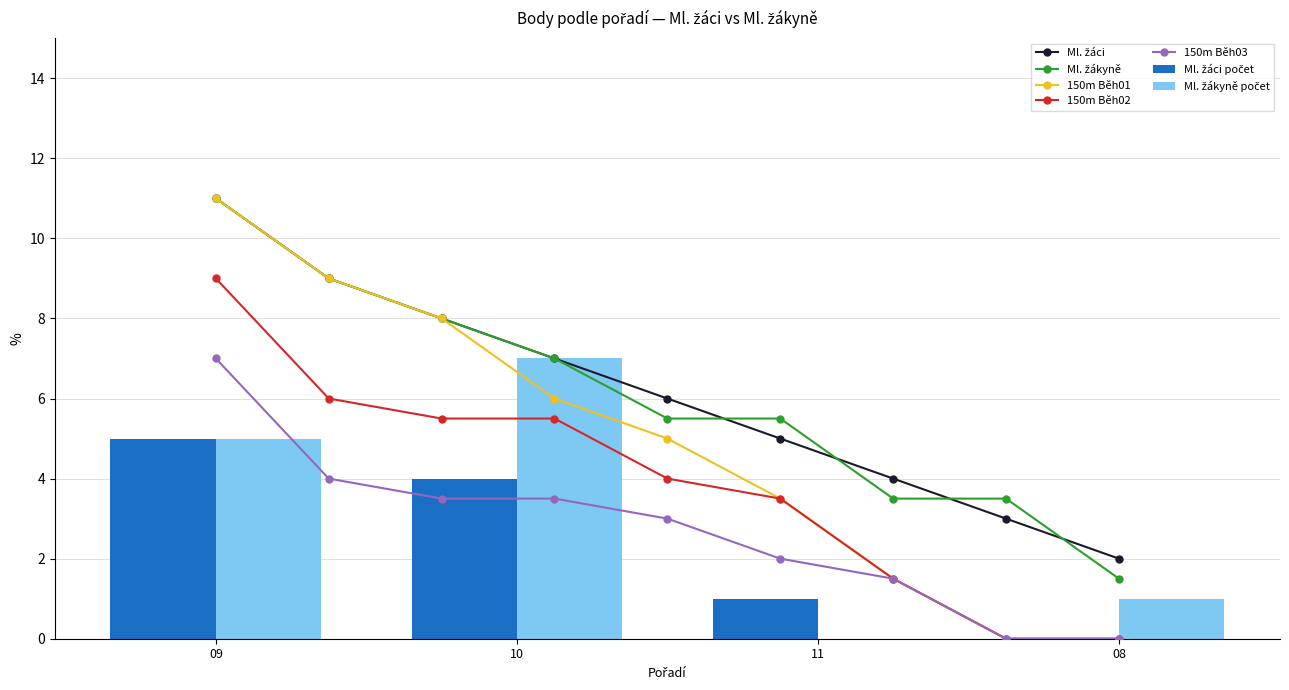

The Ml. žáci series shows 17.9 at 09. True or false?

False